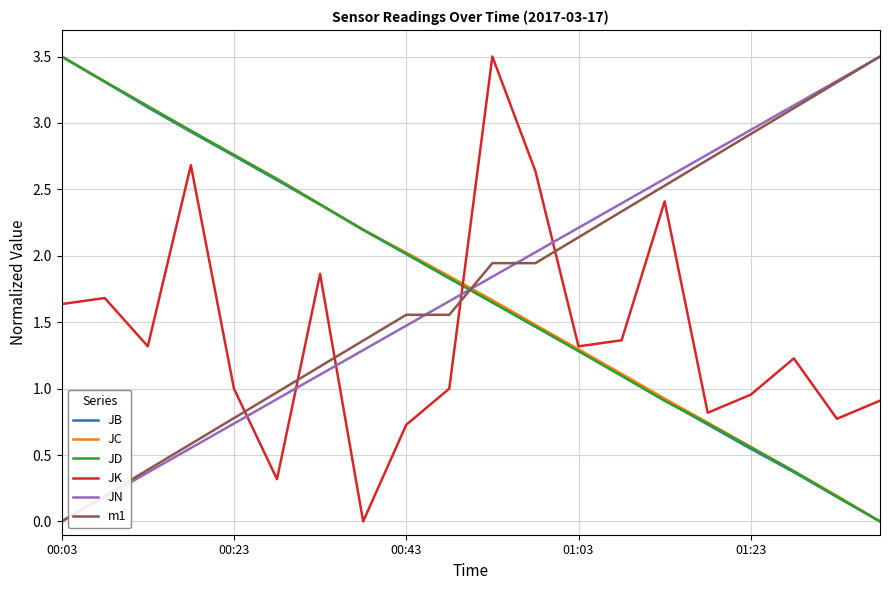

True or false: JC and JN intersect in this chart.

True